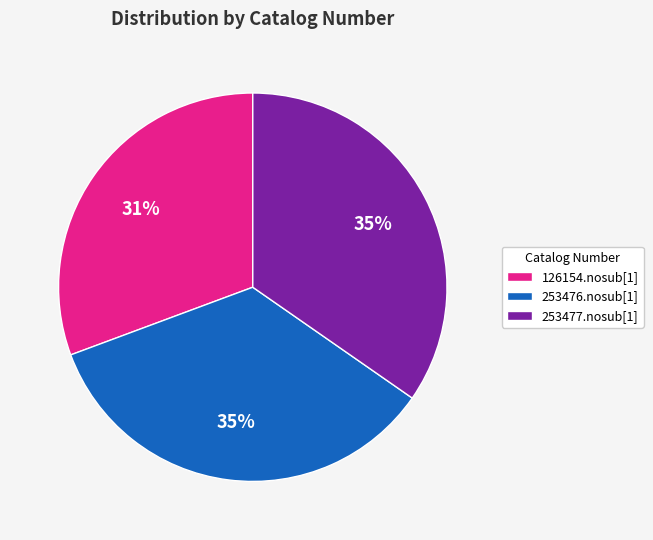

Between 126154.nosub[1] and 253476.nosub[1], which is larger?

253476.nosub[1]